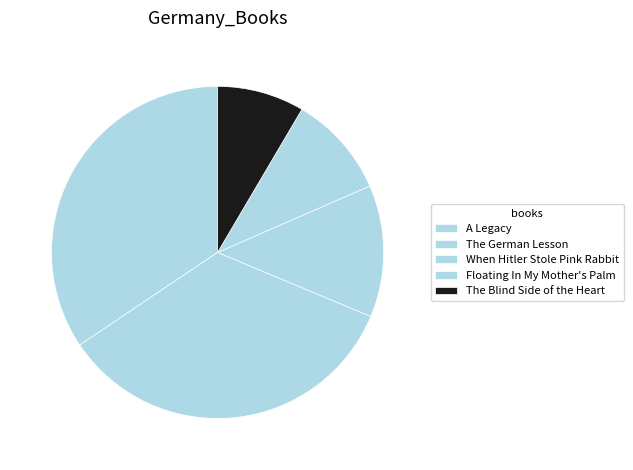

Does any single category account for the majority?

No